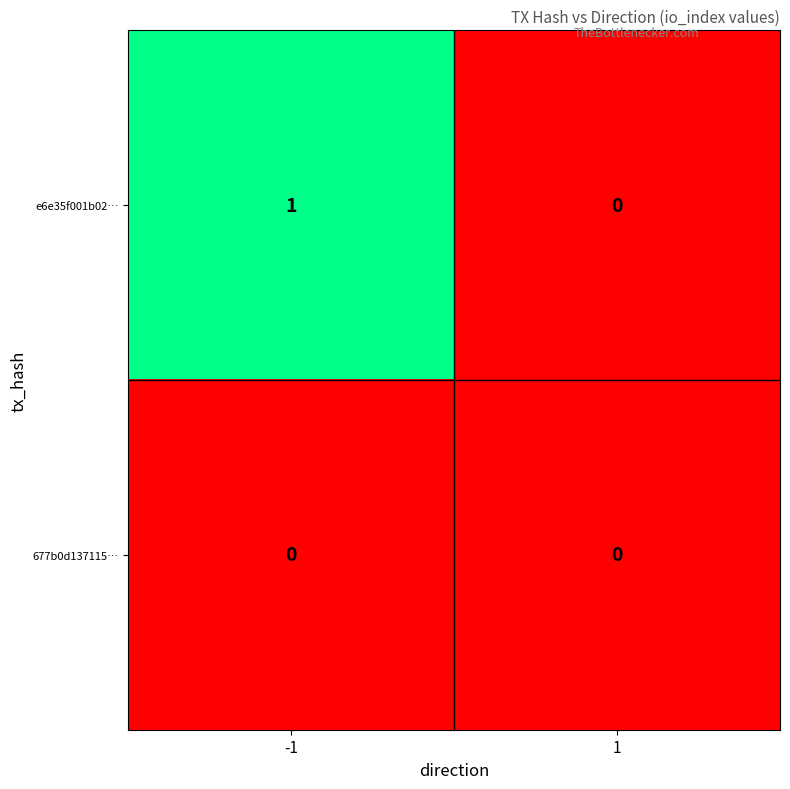

How many categories are shown in the chart?

2